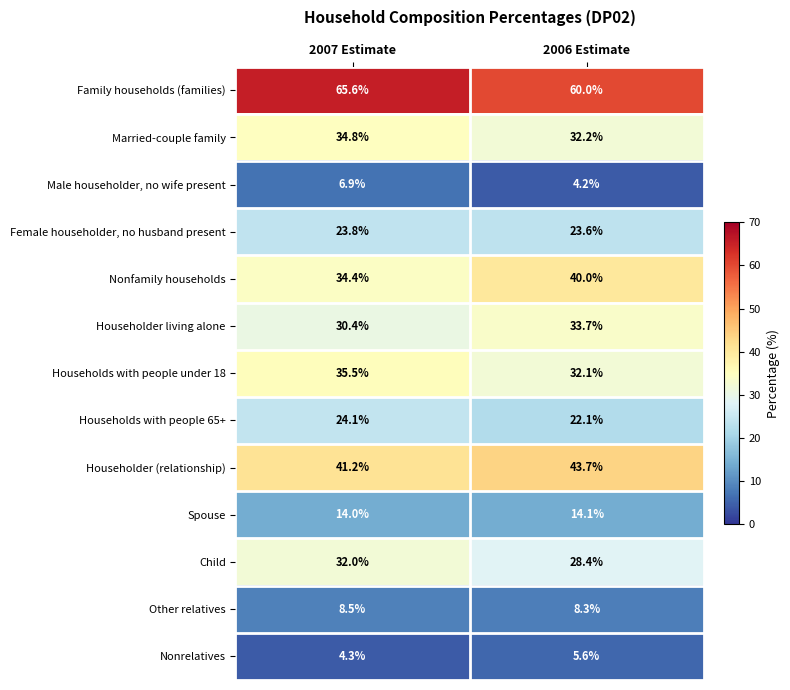

What is the minimum value shown in the chart?

4.2